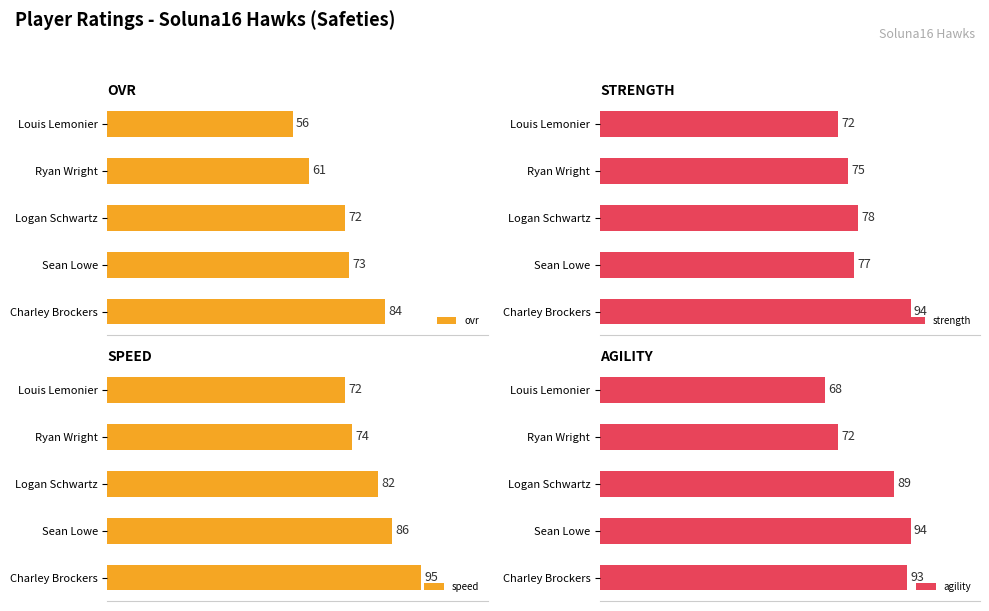

At which label is agility closest to 81?

Logan Schwartz